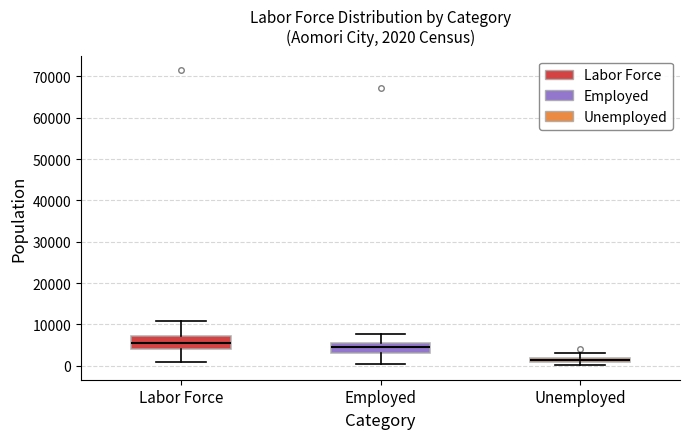

Which box has the lowest median line?

Unemployed